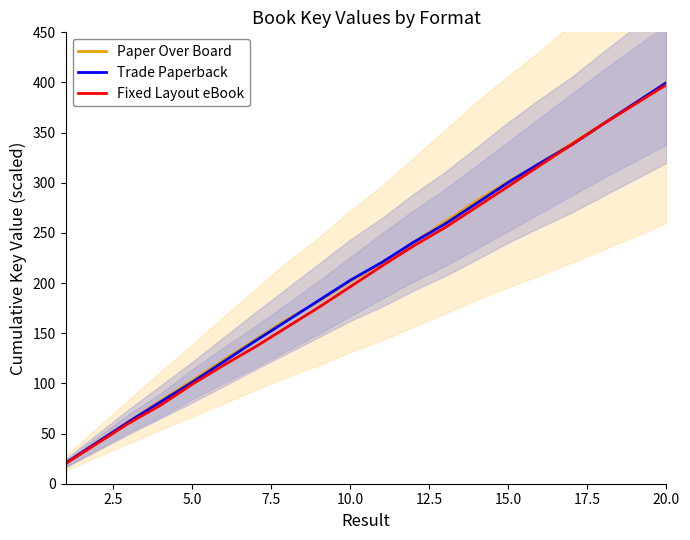

At which label does Paper Over Board reach its peak?

20.0